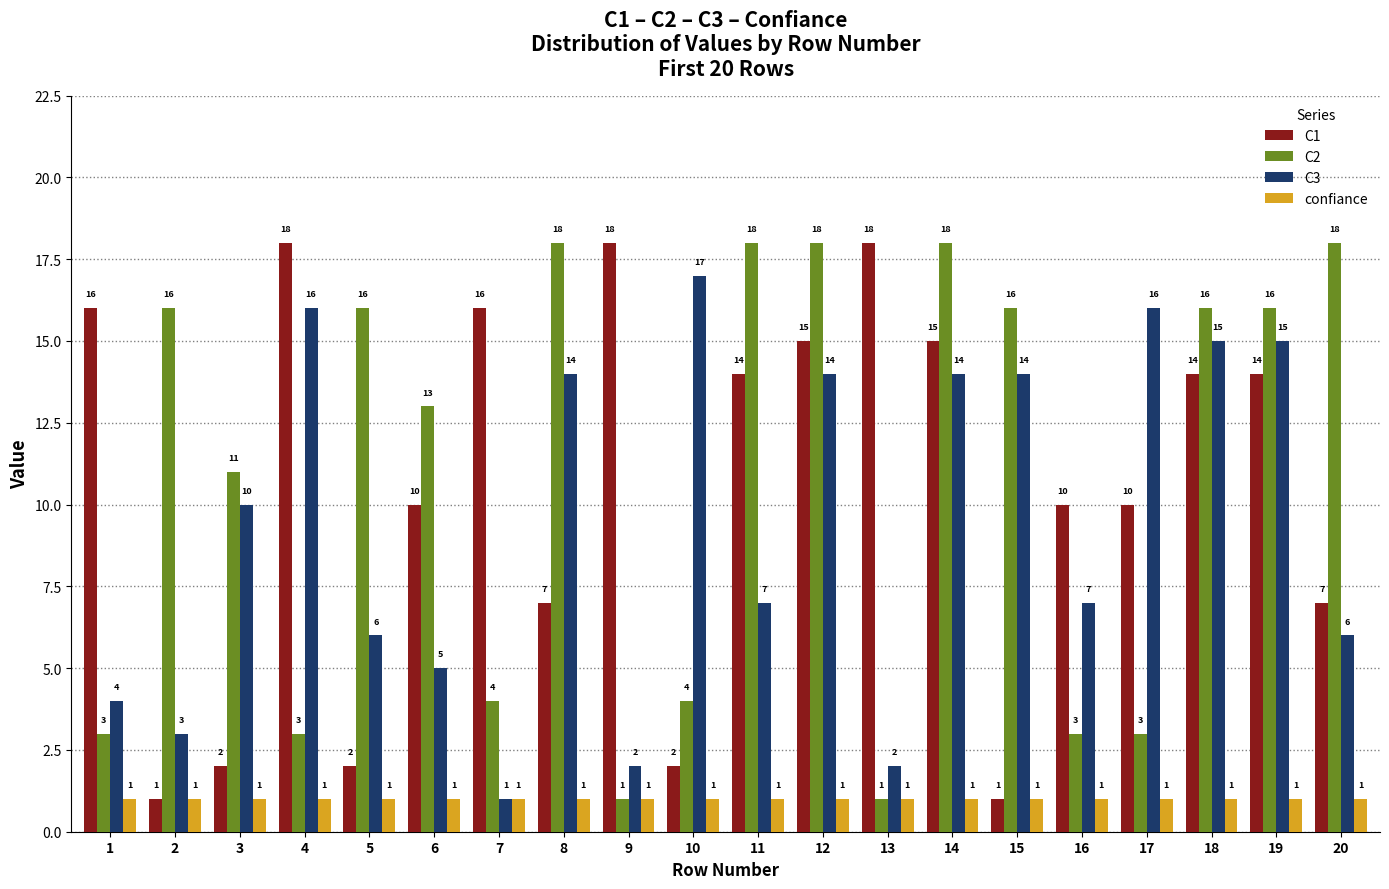

What is the sum of the confiance values at 16 and 12?

2